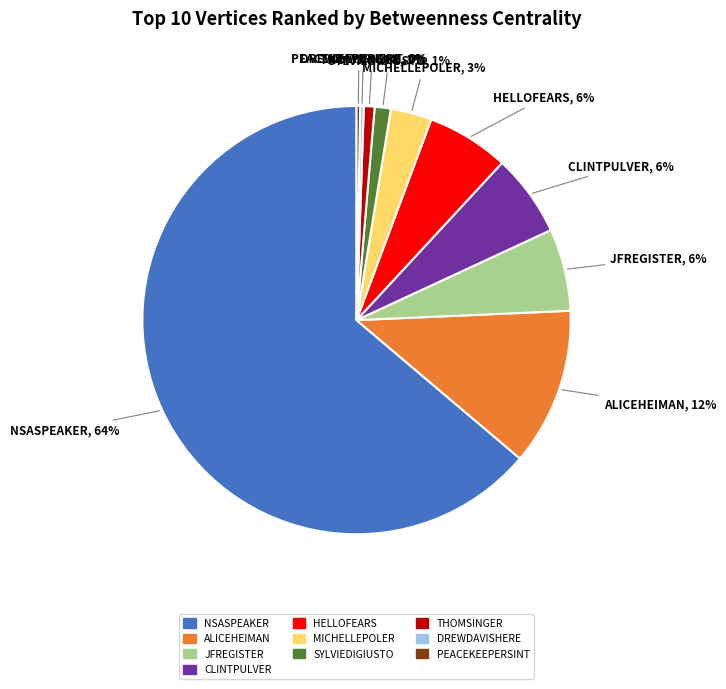

Is the sum of NSASPEAKER and HELLOFEARS greater than half?

Yes